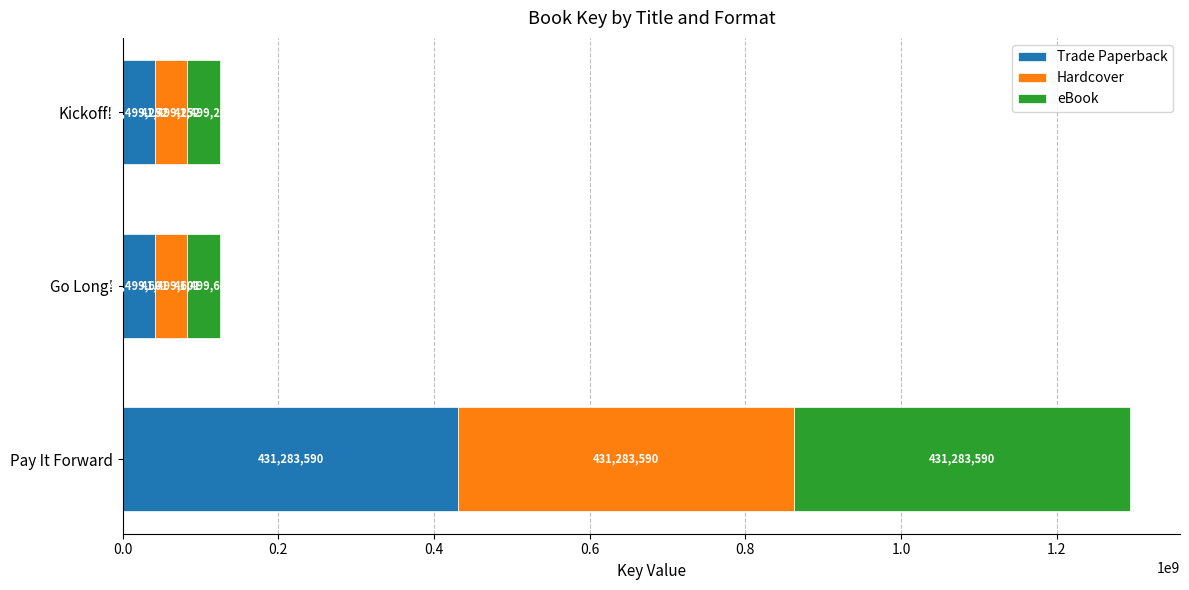

True or false: Trade Paperback has a value of 232458160 at Pay It Forward.

False